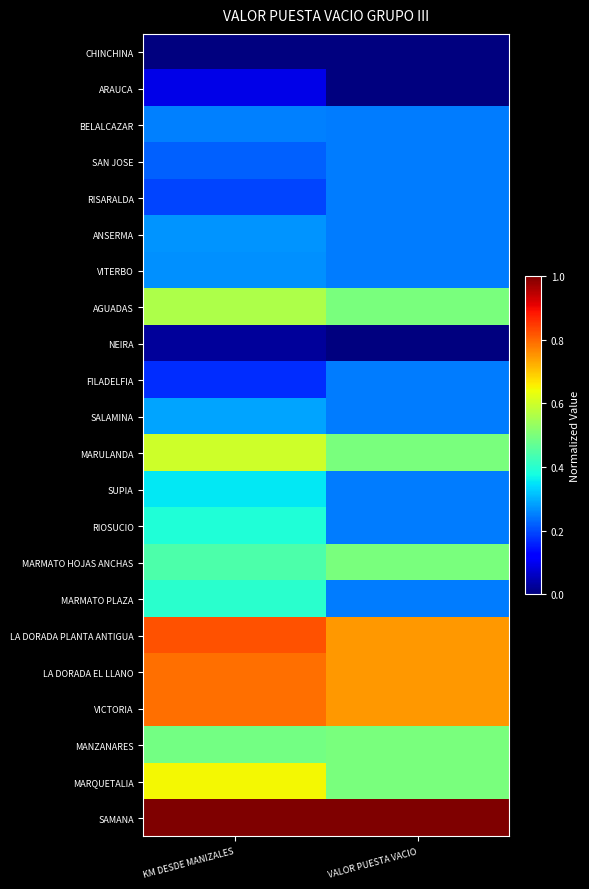

Count the number of data series in this chart.

22